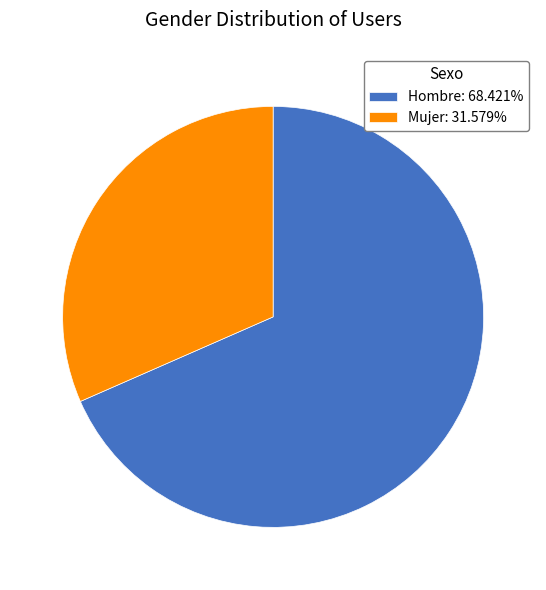

Count the number of slices in the pie.

2